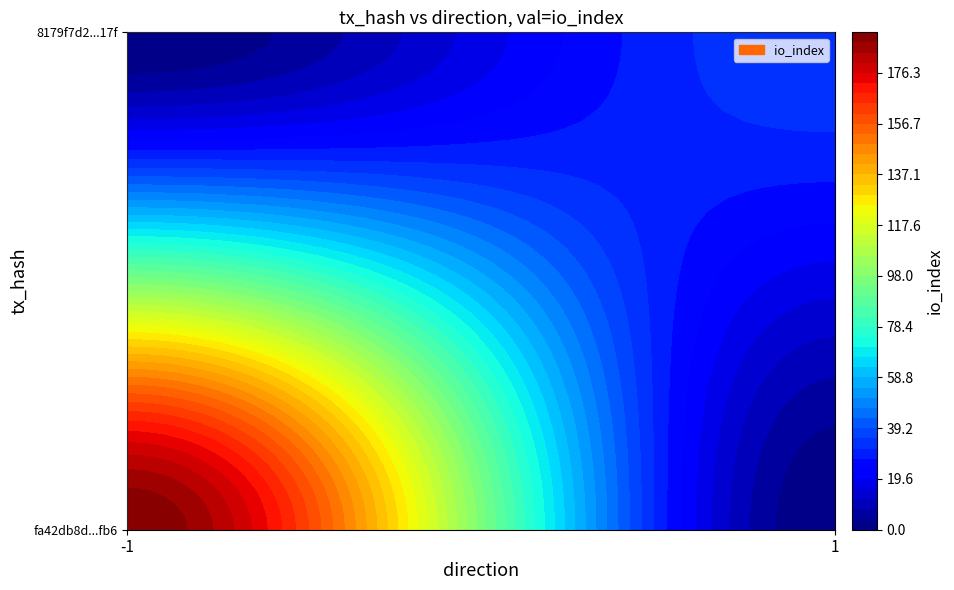

What is the difference between the highest and lowest values at direction?

2